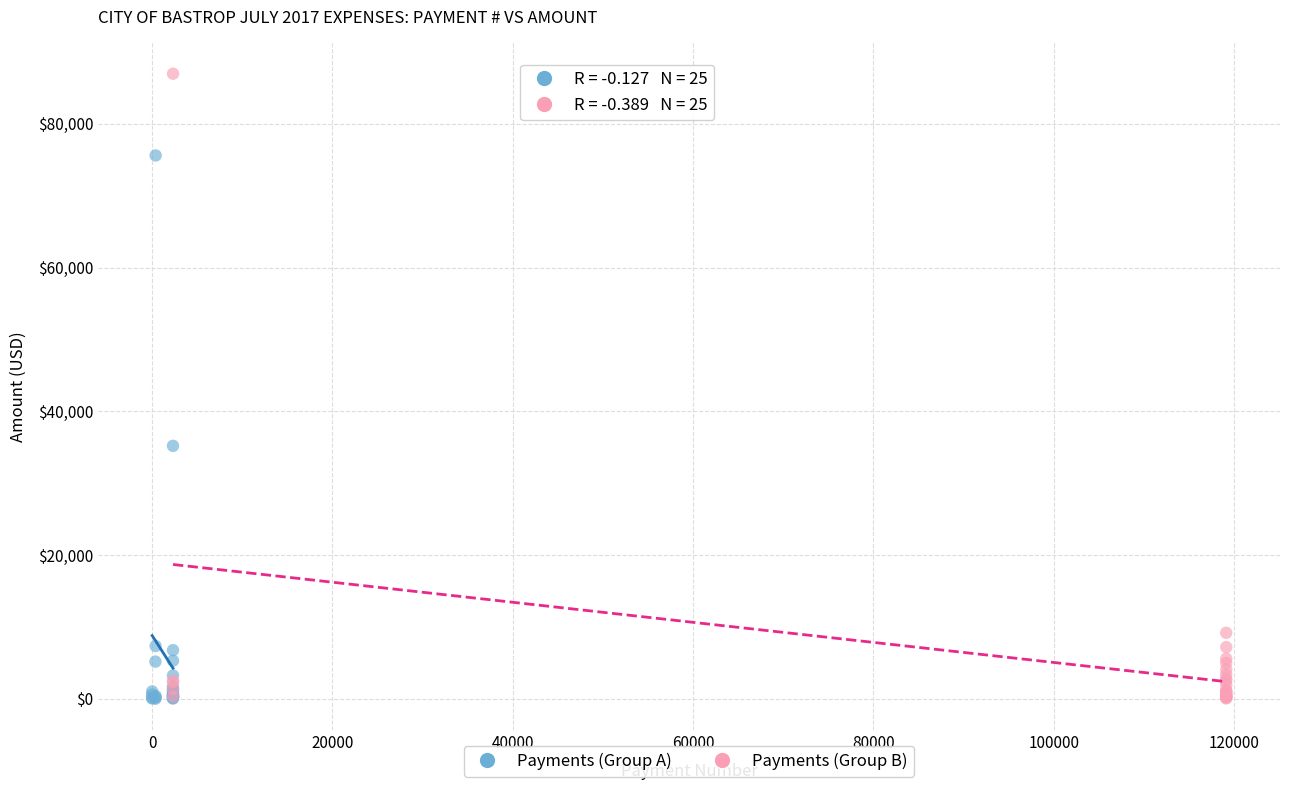

Which series contains the highest Y value?

Payments (Group B)